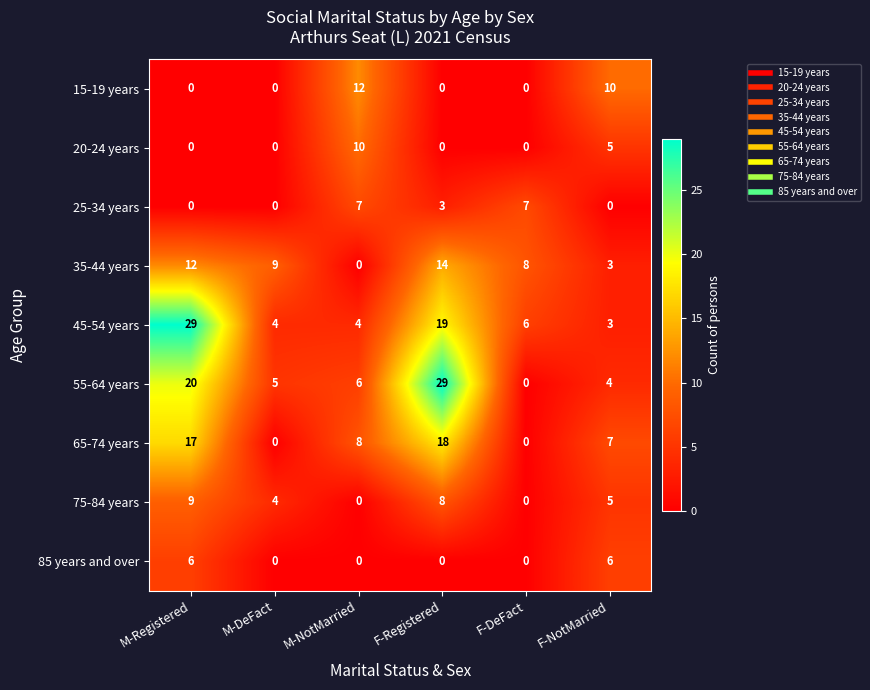

What is the maximum value for 45-54 years?

29